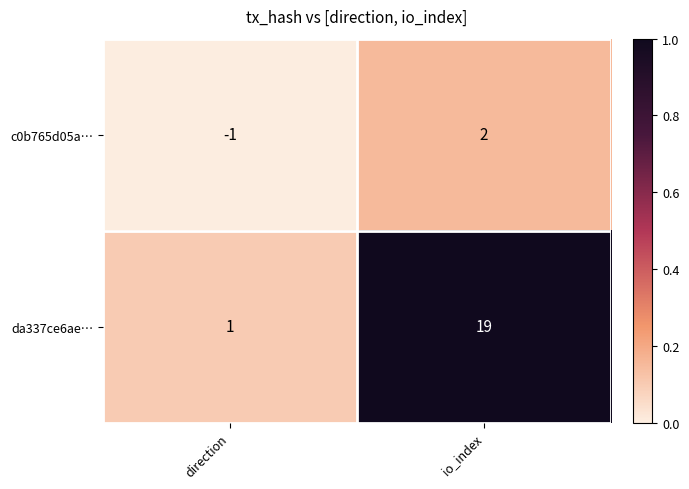

Reading left to right, list all the values displayed in this chart.

c0b765d05a…: -1	2
da337ce6ae…: 1	19